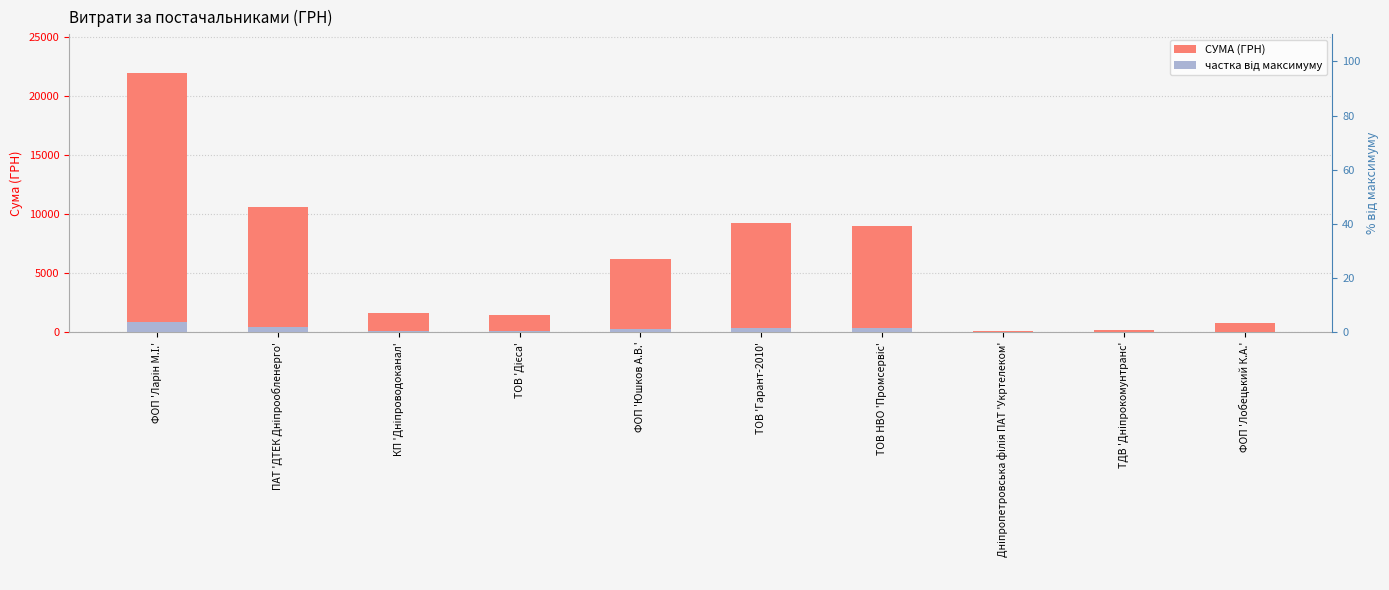

How many categories are shown in the chart?

10